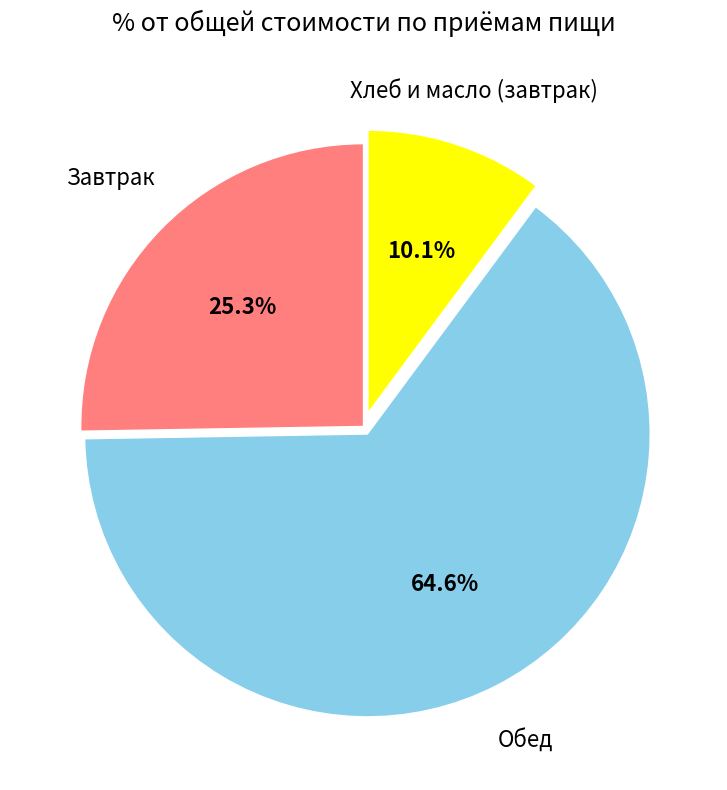

Rank the categories by value from highest to lowest.

Обед, Завтрак, Хлеб и масло (завтрак)